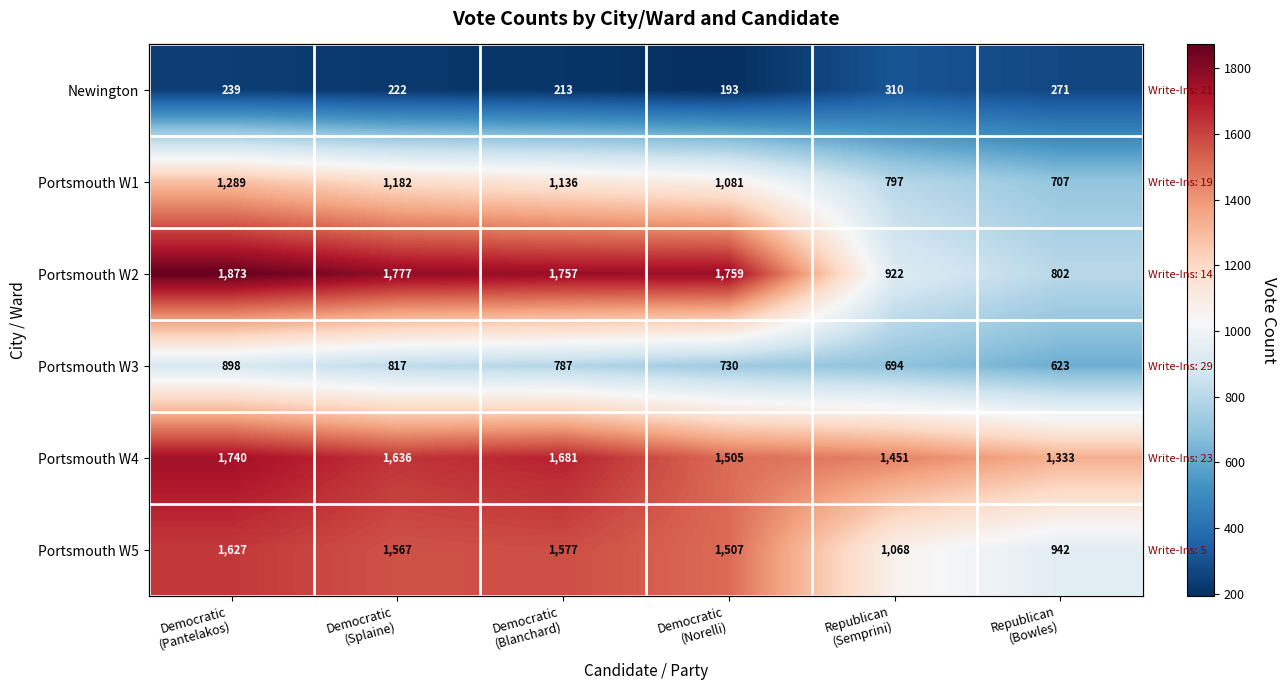

What is the difference between the highest and lowest values at Democratic
(Norelli)?

1566